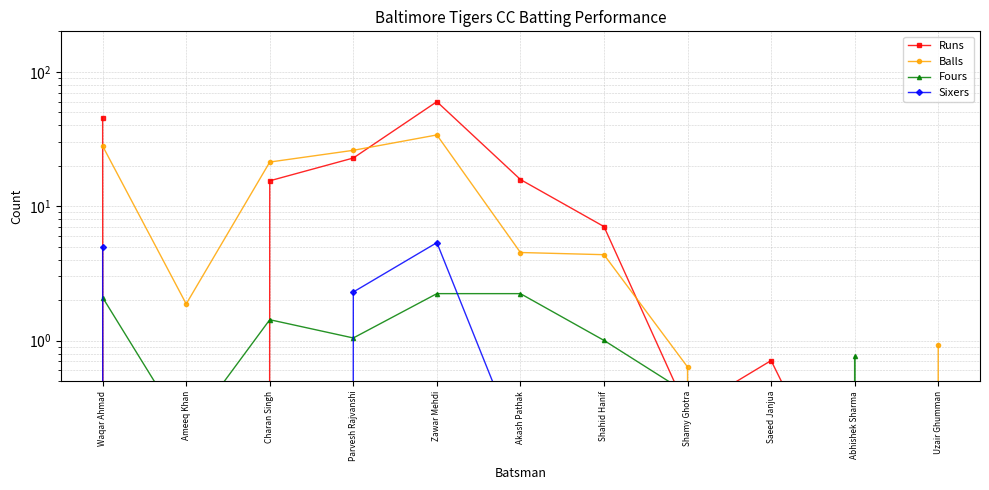

True or false: Runs and Sixers cross at least once.

True